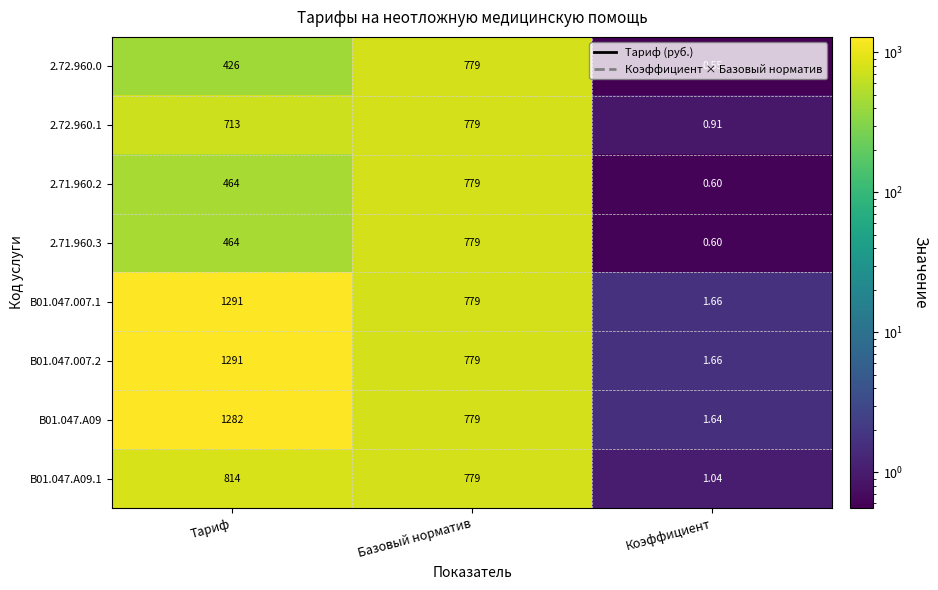

At which label does 2.71.960.2 reach its peak?

Базовый норматив